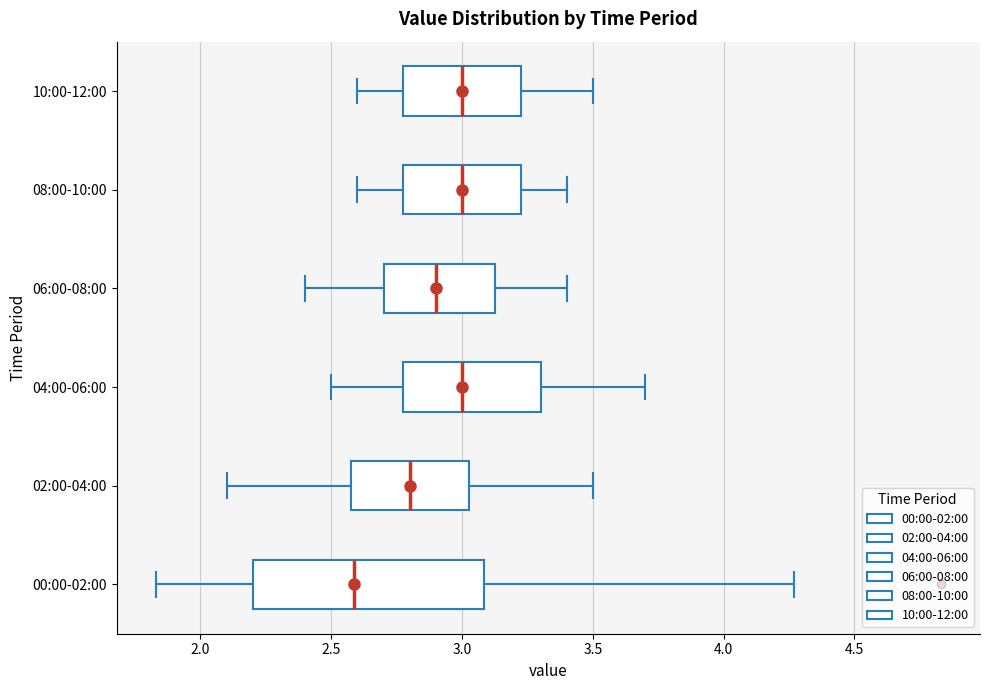

Which box is the widest, from its left edge to its right edge?

00:00-02:00